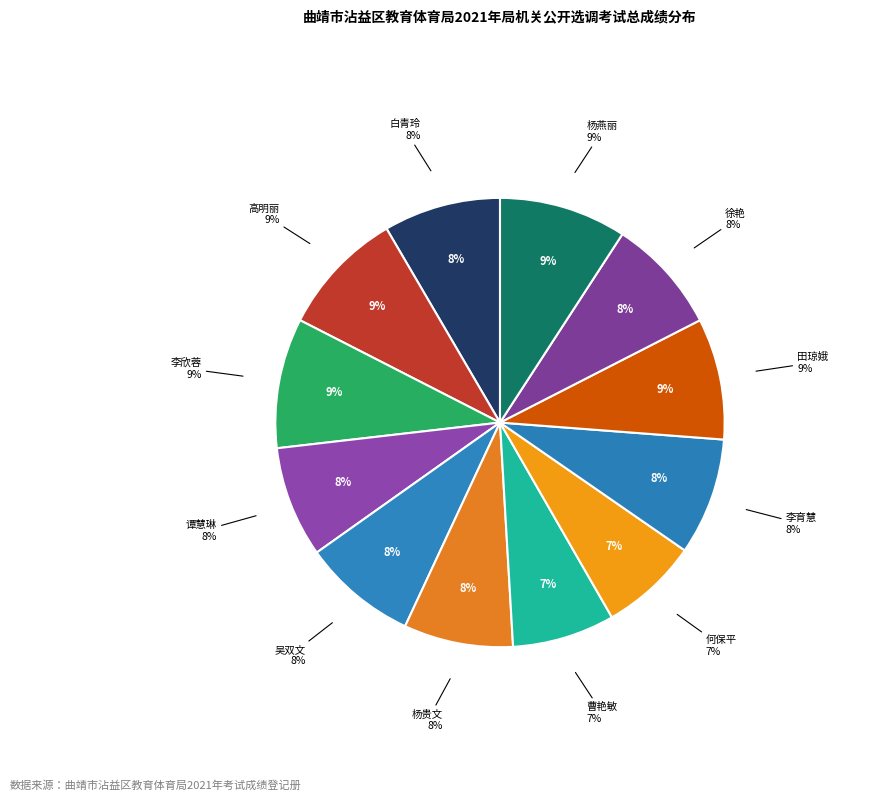

The 何保平 slice represents 7% of the pie. True or false?

True